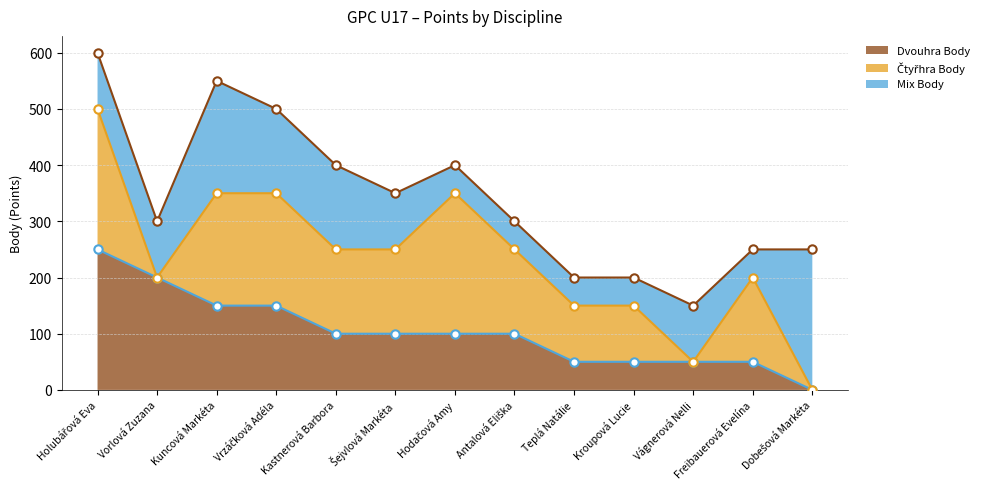

What is the difference between the highest and lowest values at Kuncová Markéta?

400